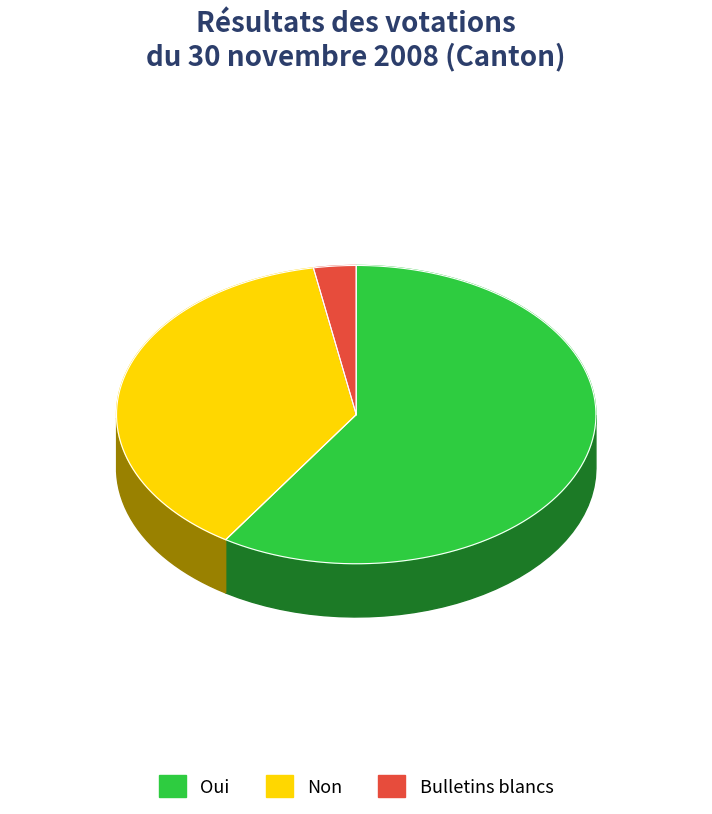

What is the spread (max minus min) of values at Canton?

62986